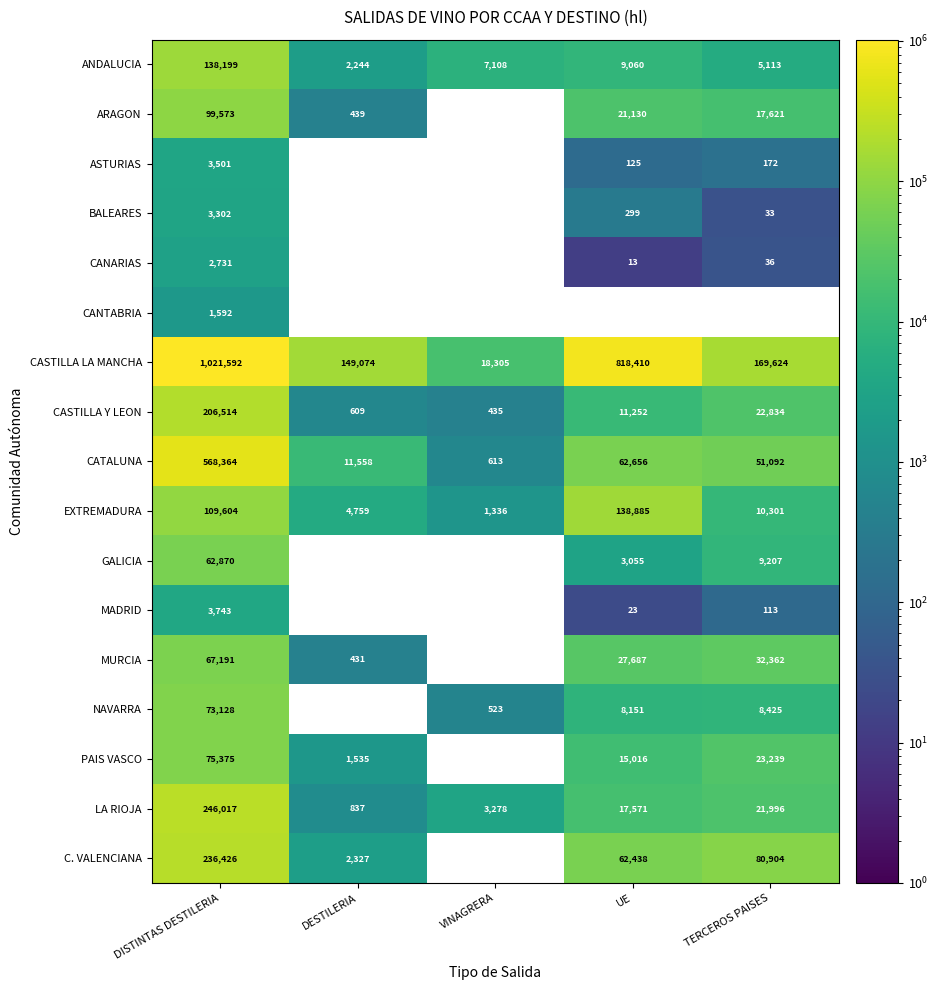

What is the average value of the CASTILLA LA MANCHA series?

435401